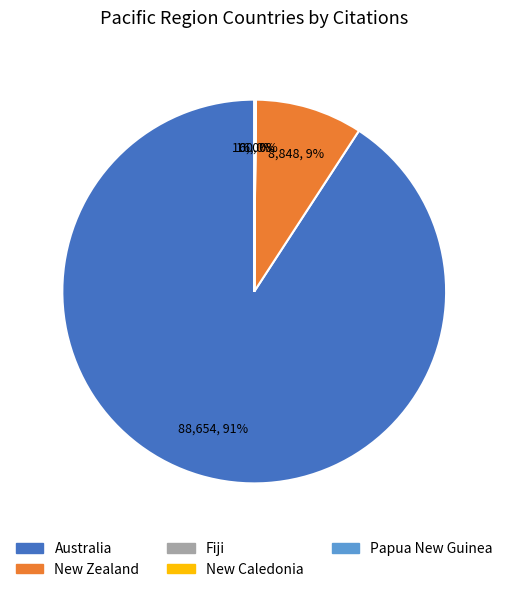

To the nearest percent, what portion does Australia represent?

91%